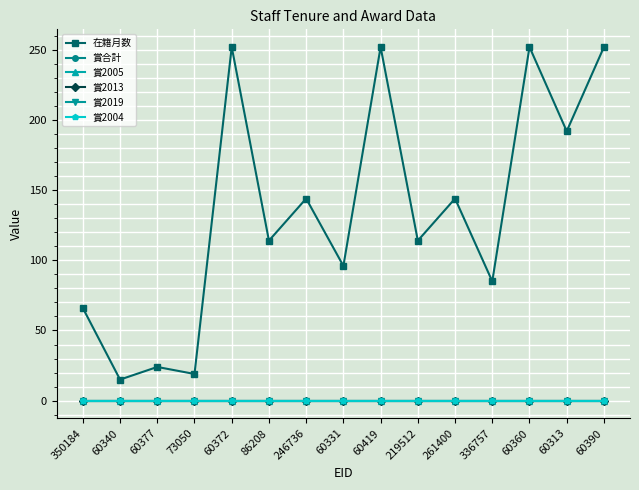

Does the chart have visible grid lines?

Yes